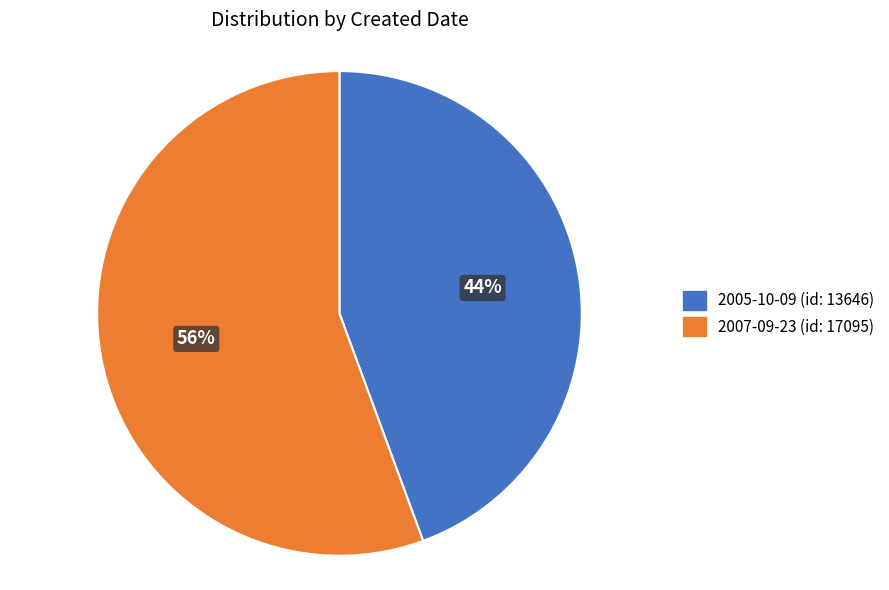

Is the sum of 2007-09-23 and 2005-10-09 greater than half?

Yes